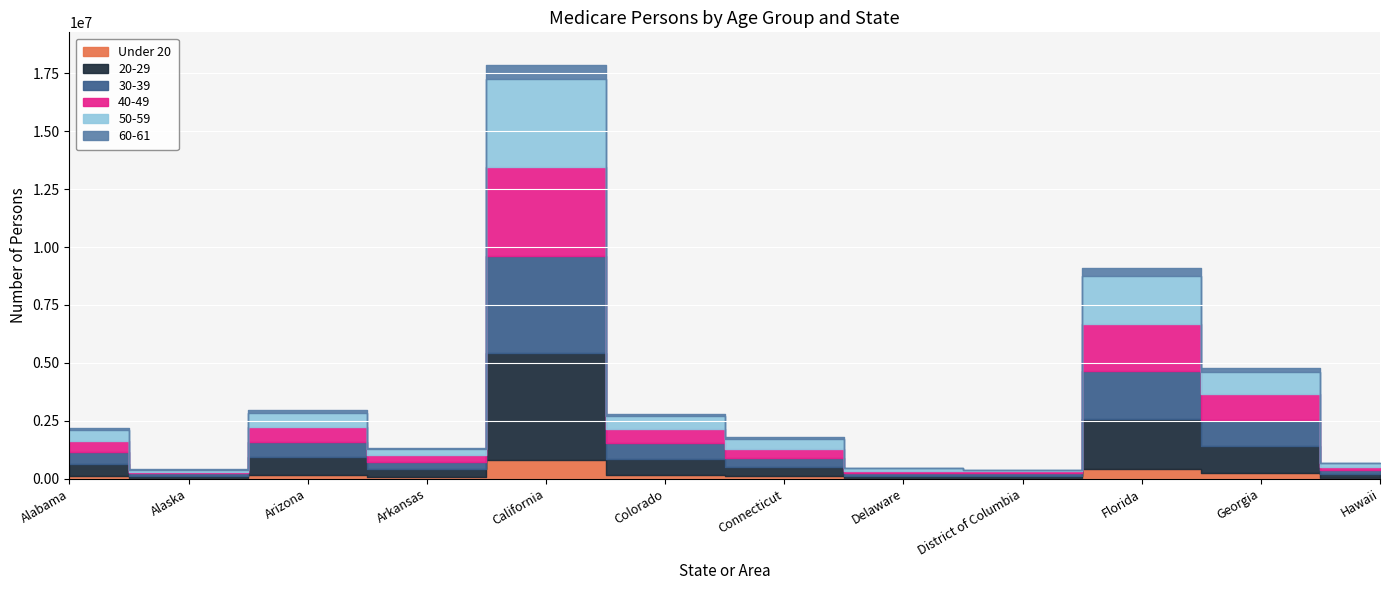

Which series changed the most between Delaware and Georgia?

20-29